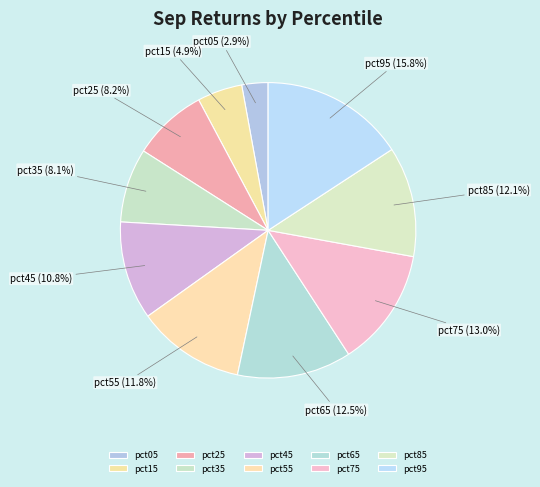

Combined, do pct65 and pct55 account for over 50%?

No